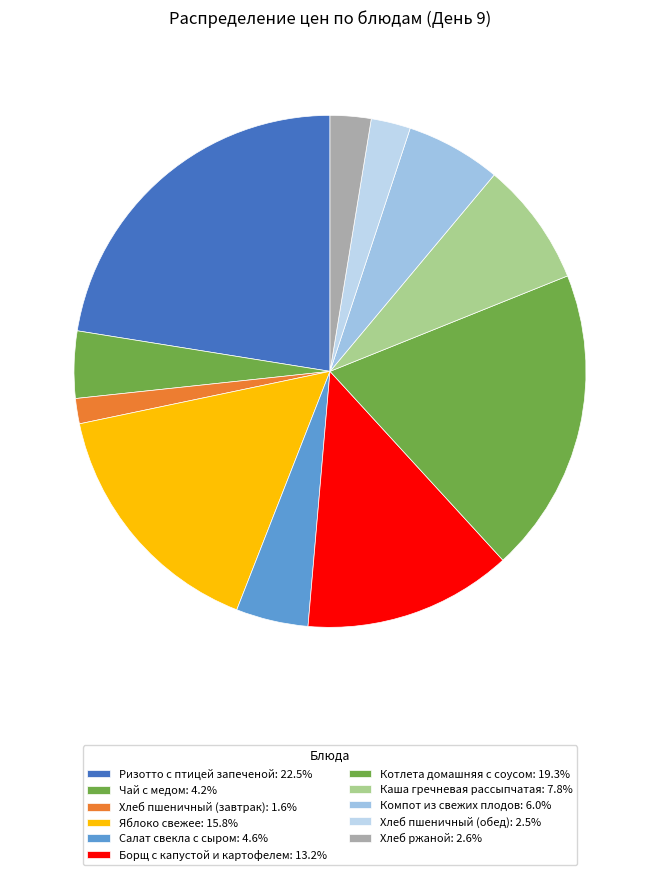

Which has a higher value, Борщ с капустой и картофелем or Компот из свежих плодов?

Борщ с капустой и картофелем